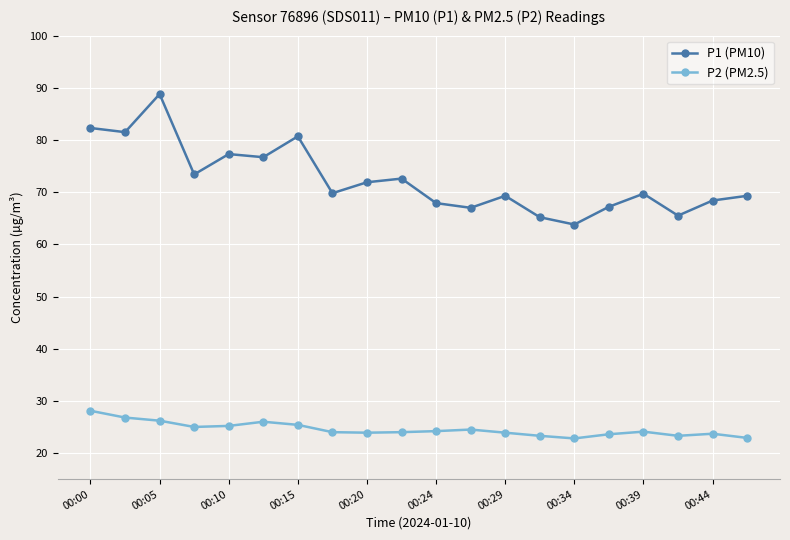

Rank the series by their maximum value, from highest to lowest.

P1 (PM10), P2 (PM2.5)